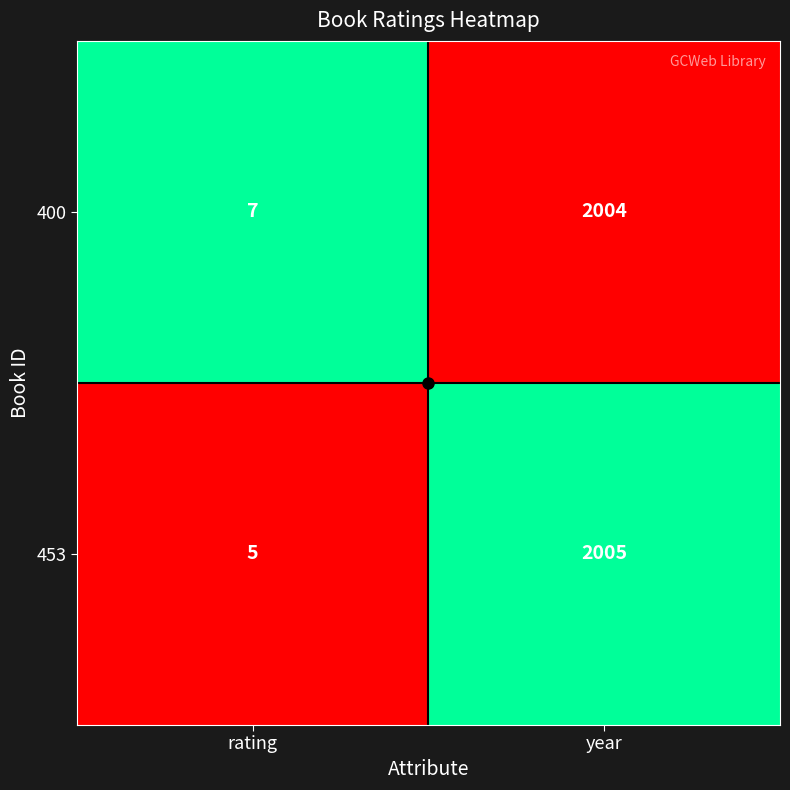

What value does the 400 series have at year, to the nearest 100?

2000